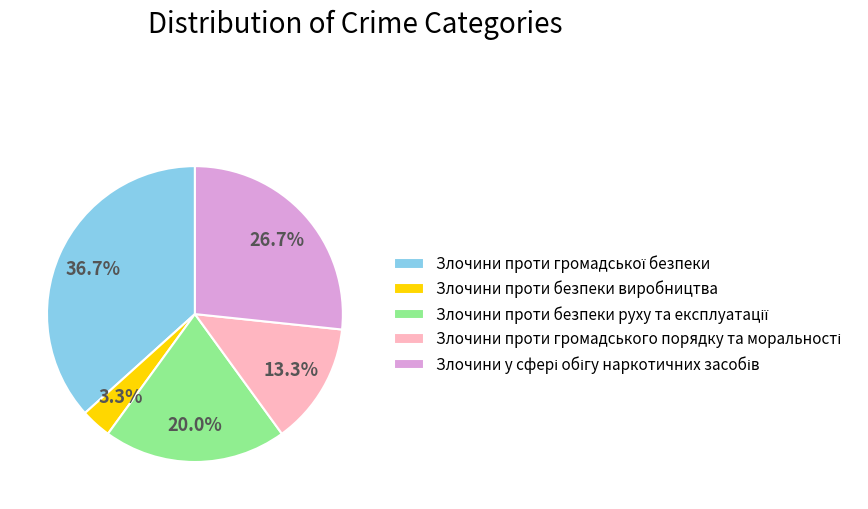

Is Злочини проти безпеки виробництва the majority of the pie?

No